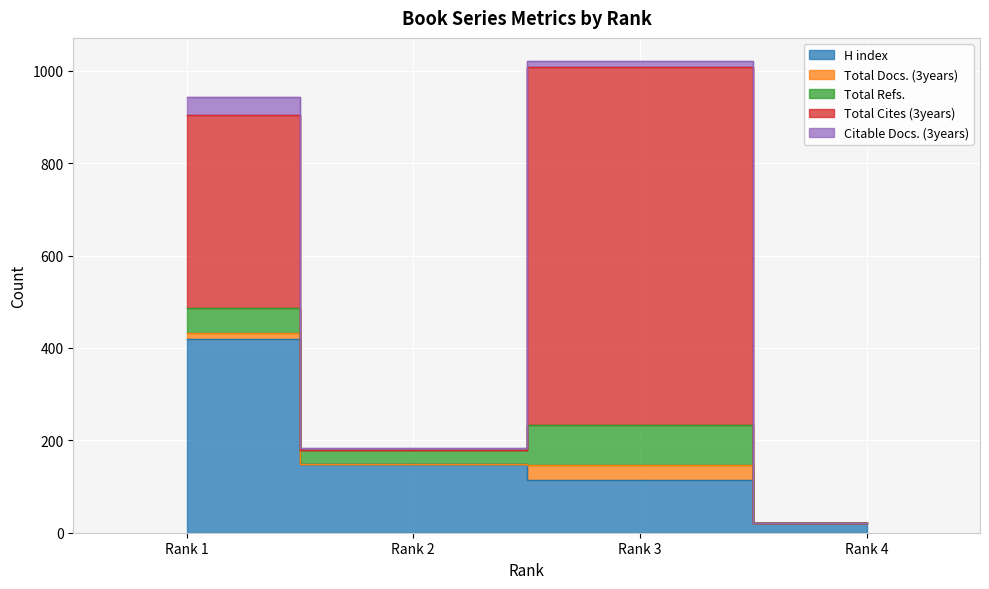

What is the difference between the maximum and minimum values in the Citable Docs. (3years) series?

40